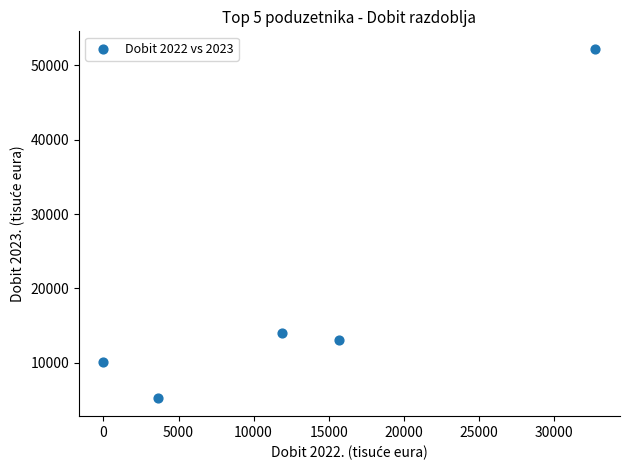

What is the average X value?

12787.7